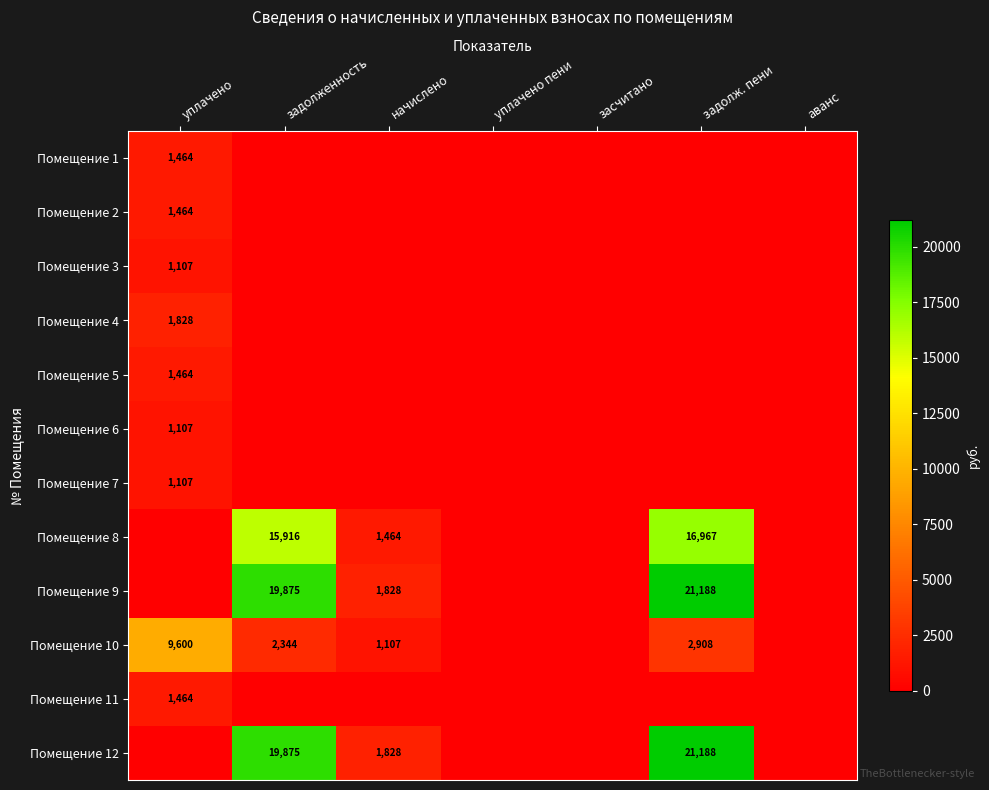

At how many categories does at least one series exceed 9615?

2